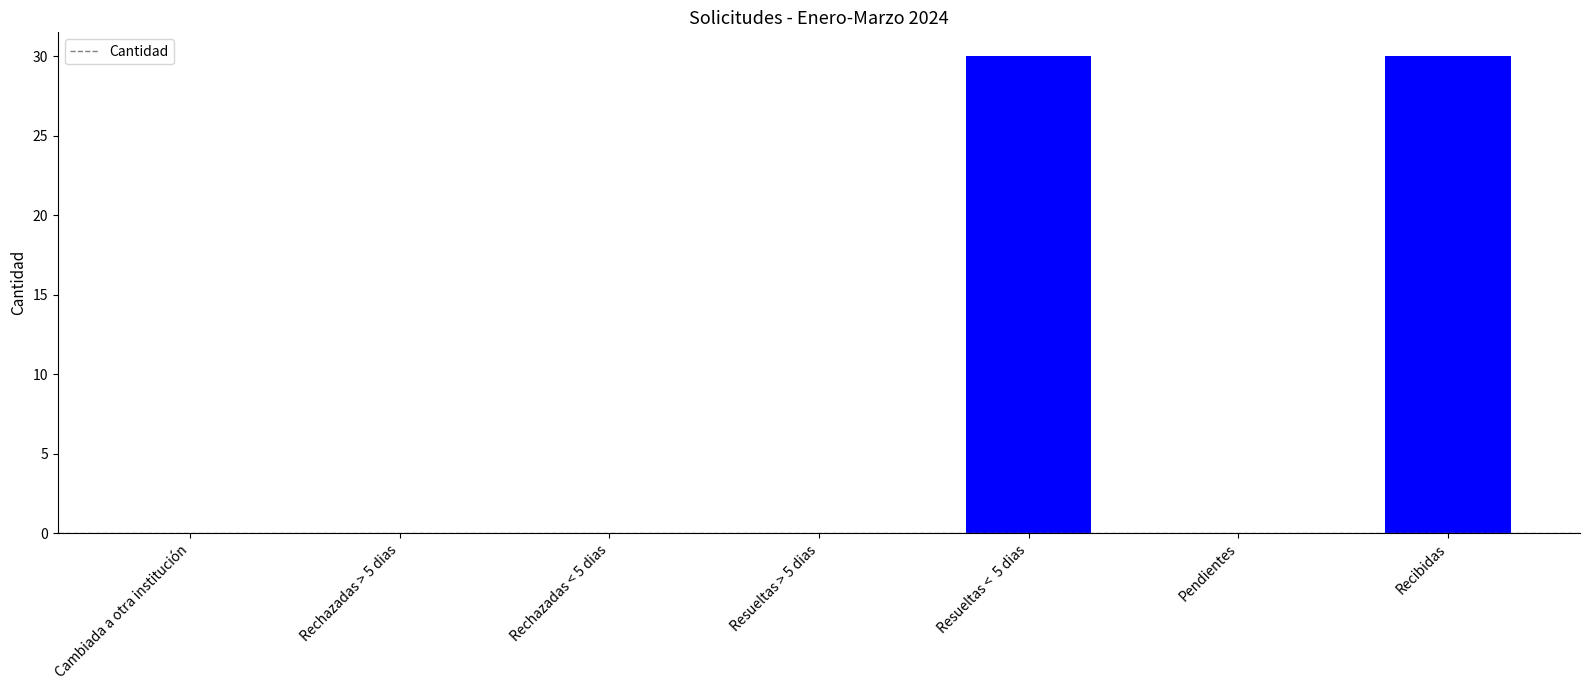

Between Resueltas > 5 dias and Resueltas <  5 dias, which is larger?

Resueltas <  5 dias